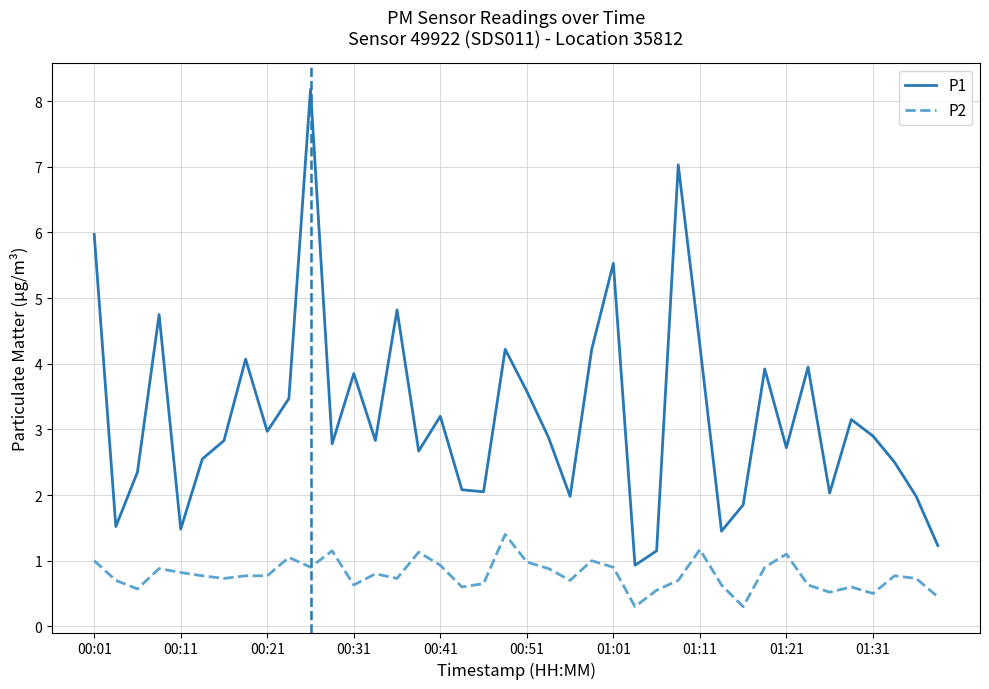

Which series has the largest total across all categories?

P1